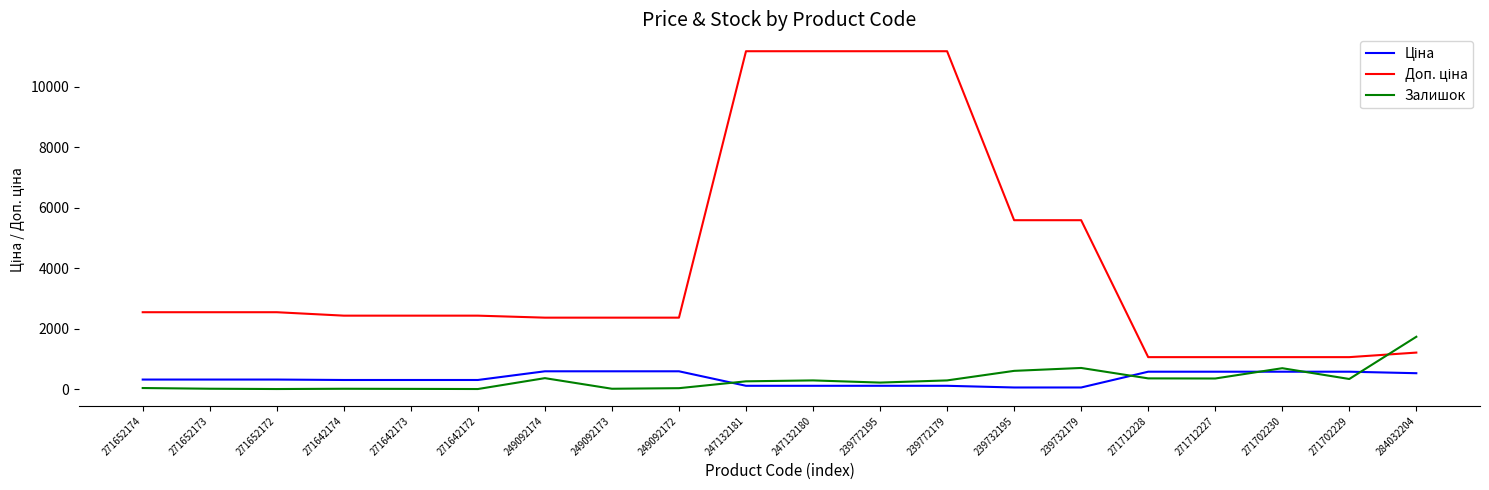

What is the difference between the highest and lowest values at 271702230?

481.9